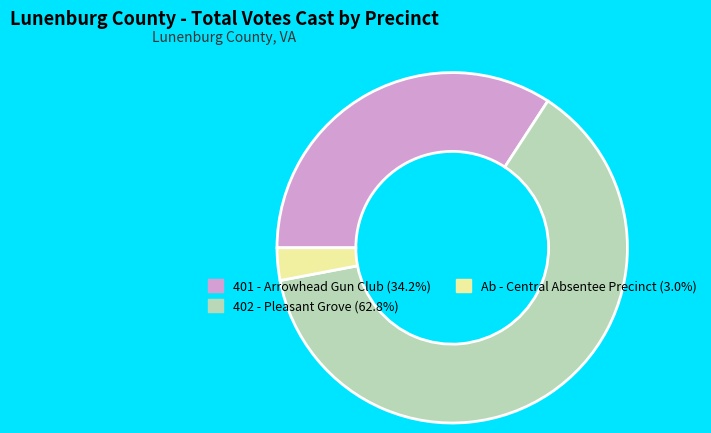

Is there a majority slice in this chart?

Yes